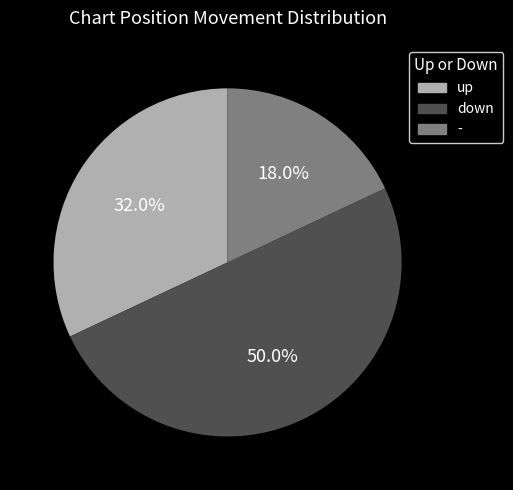

Does up represent more than half of the total?

No